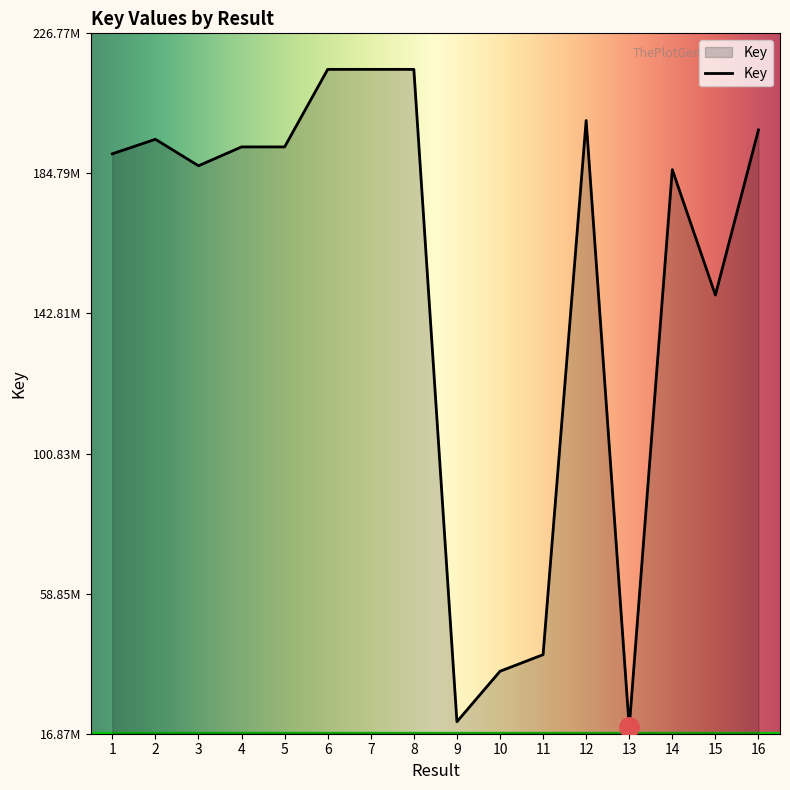

What is the maximum value shown in the chart?

215972146